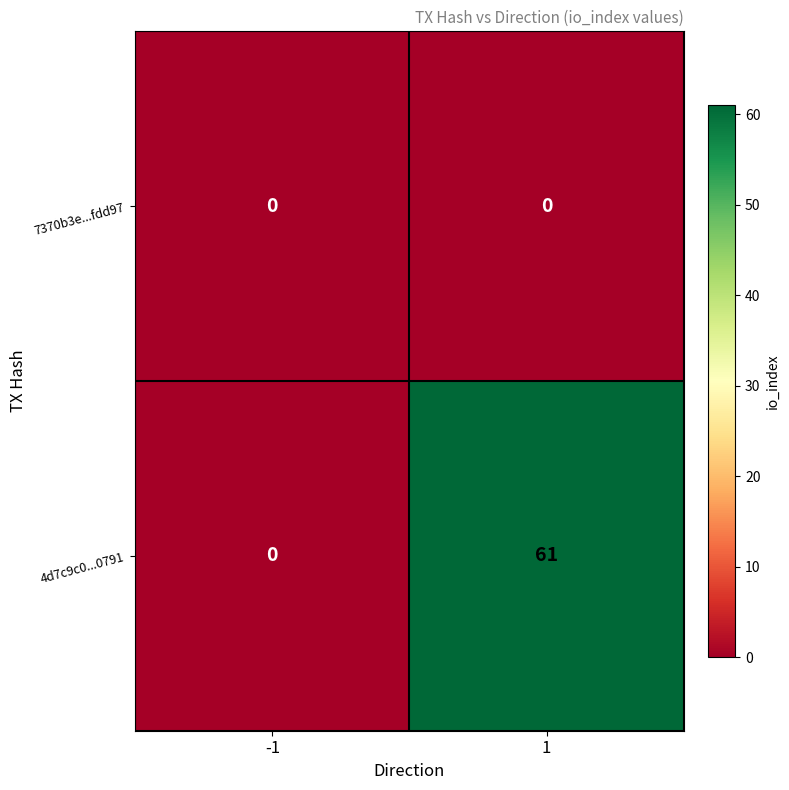

Rank the series by their maximum value, from lowest to highest.

7370b3e...fdd97, 4d7c9c0...0791